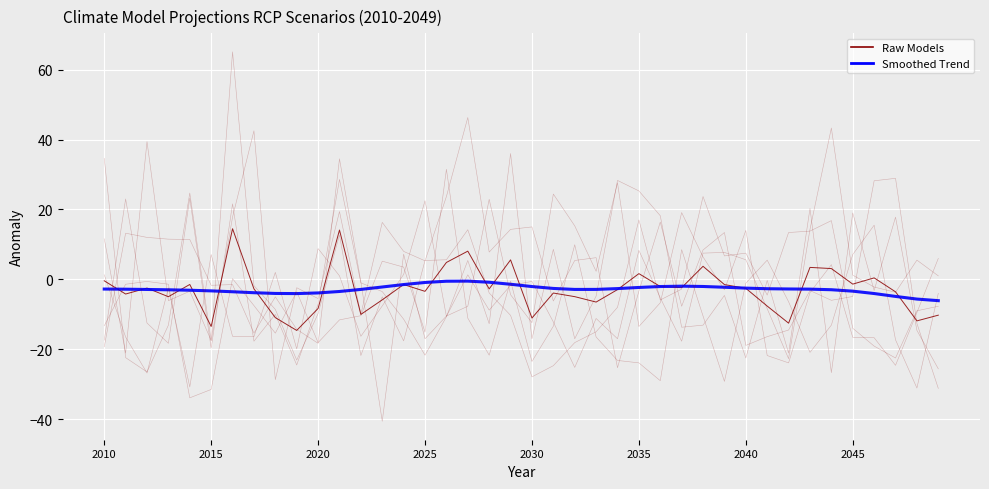

Between 14 and 19, which series saw the biggest shift?

Raw Models